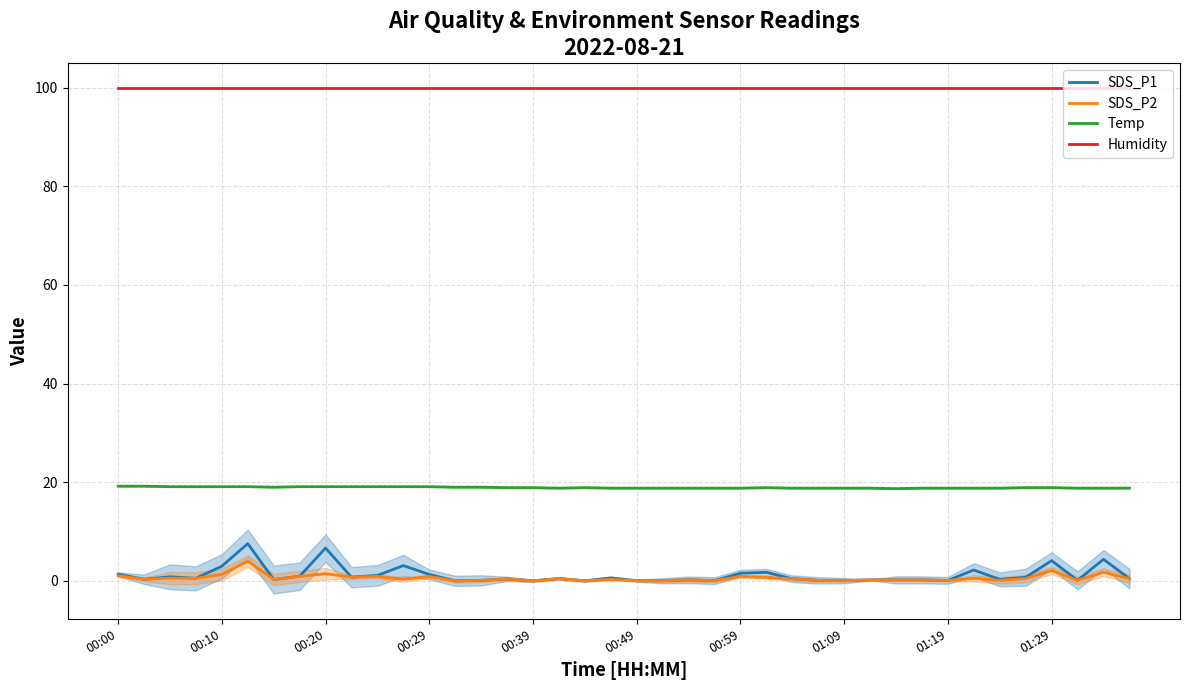

How many lines are shown in the chart?

4